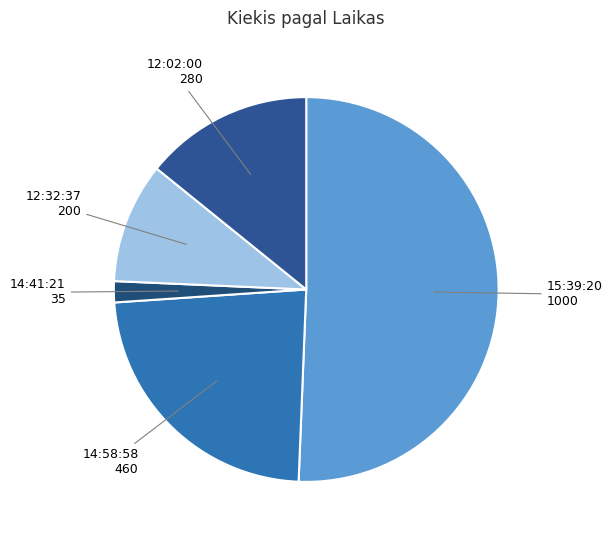

Is it true that 12:32:37 is 16% of the pie?

False